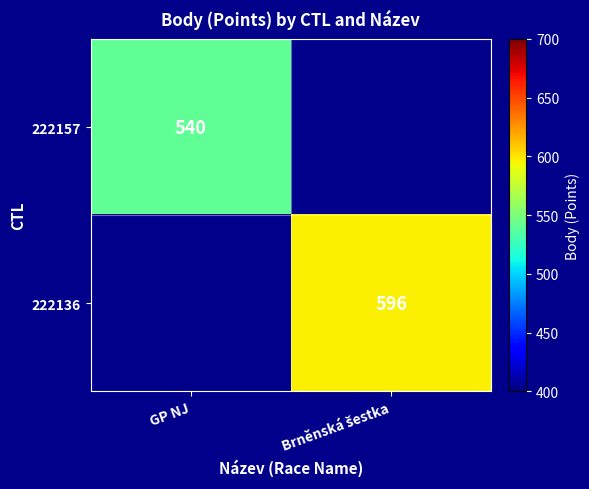

The value of 222157 at GP NJ is 809. True or false?

False